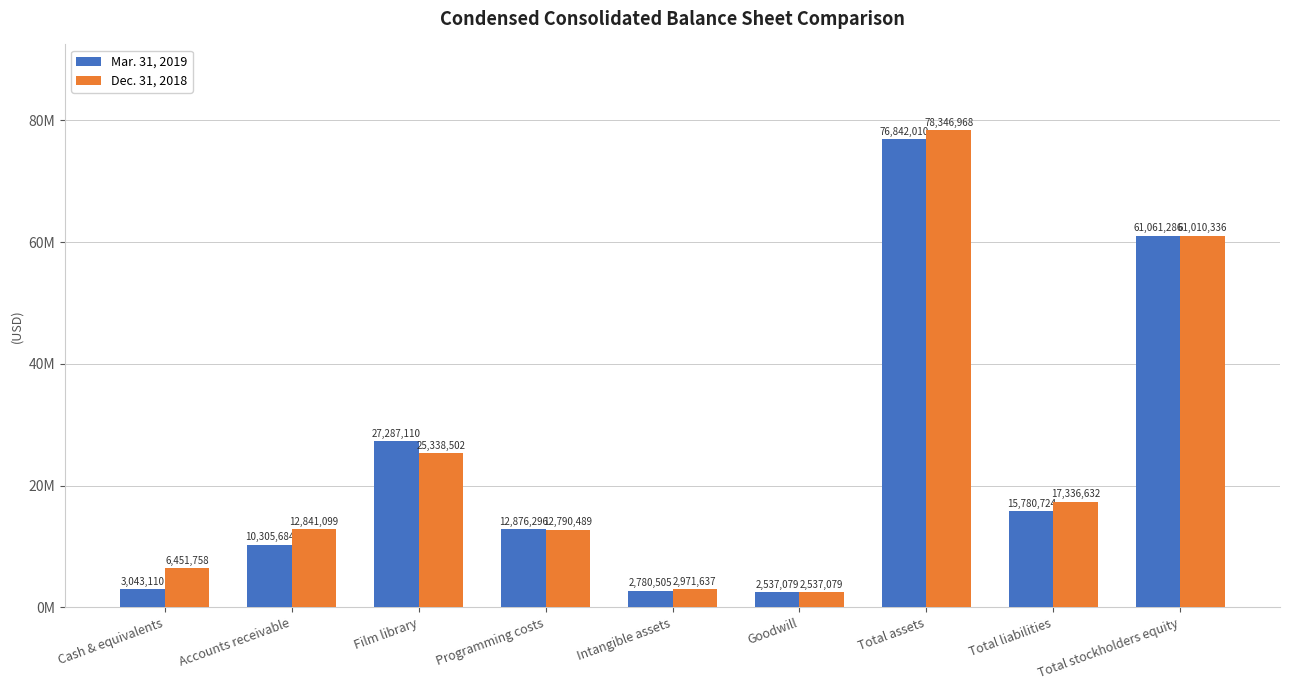

What is the difference between the Dec. 31, 2018 values at Total stockholders equity and Intangible assets?

58038699